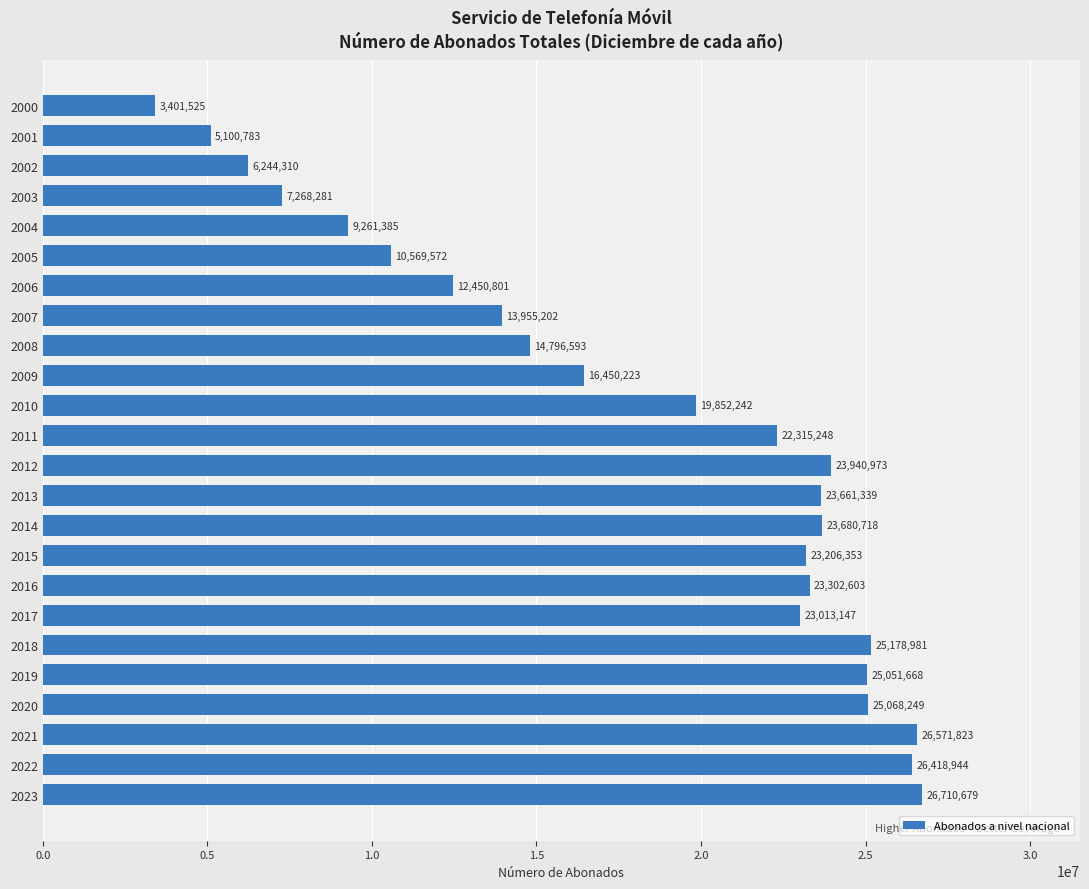

What is the maximum value shown in the chart?

26710679